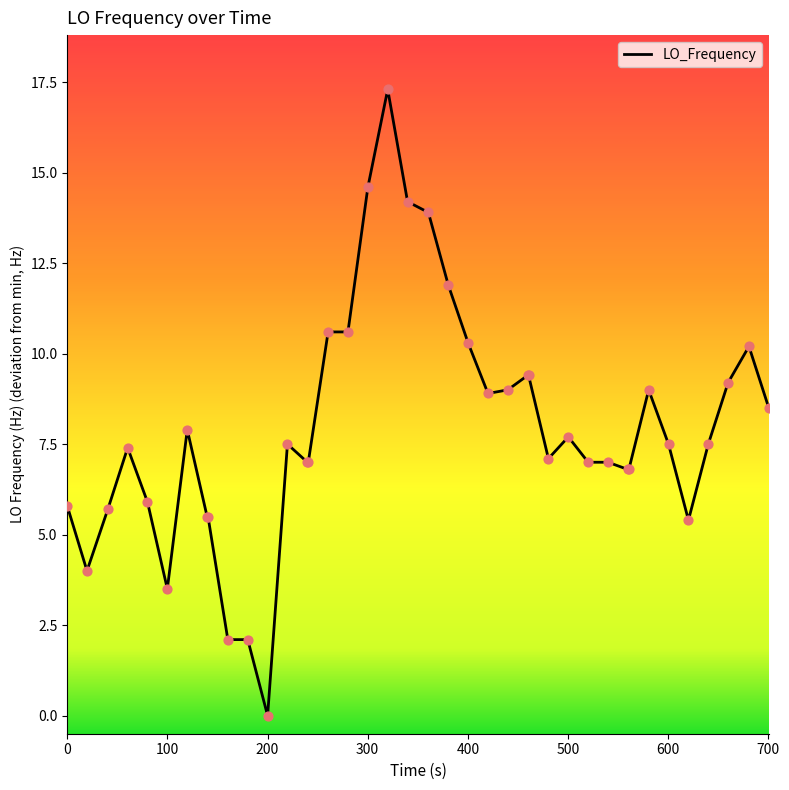

What is the maximum value shown in the chart?

17.3